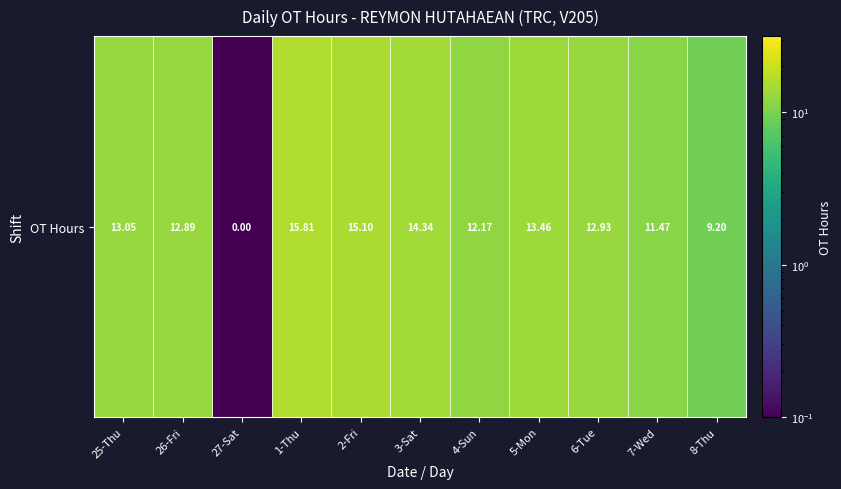

At which category does the chart reach its peak across all series?

1-Thu